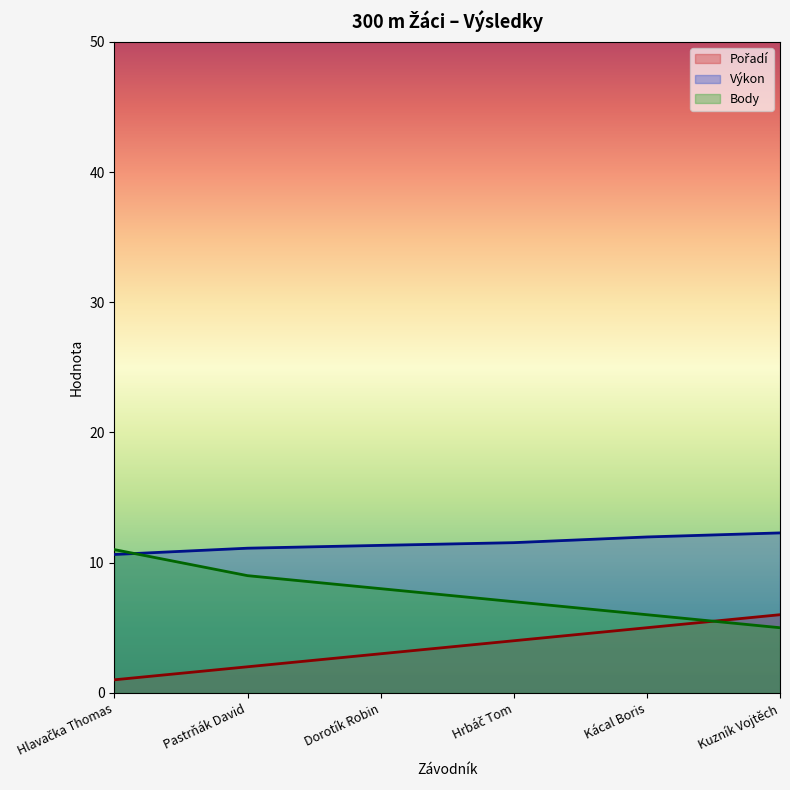

Rank the series by their maximum value, from highest to lowest.

Výkon, Body, Pořadí